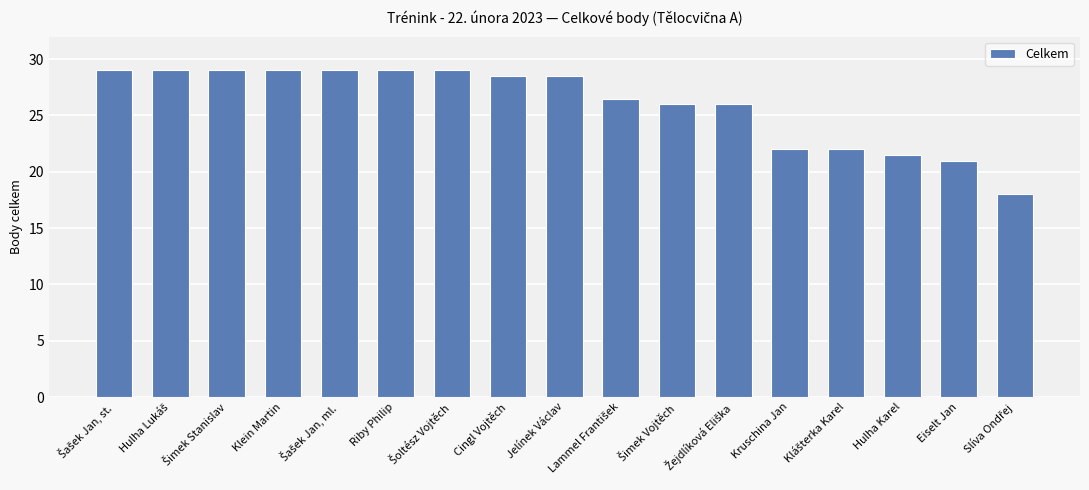

What is the value of the 7th bar from the left?

29.0